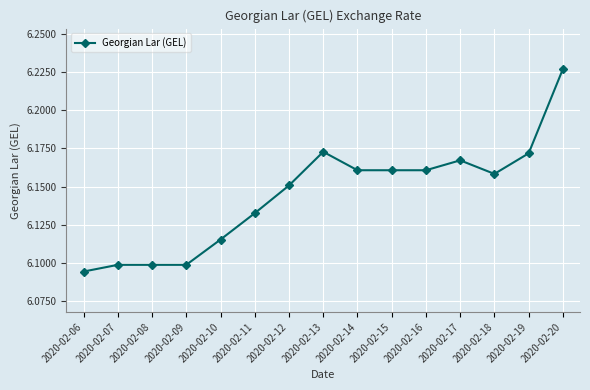

What is the change in value from 2020-02-07 to 2020-02-15?

+0.1